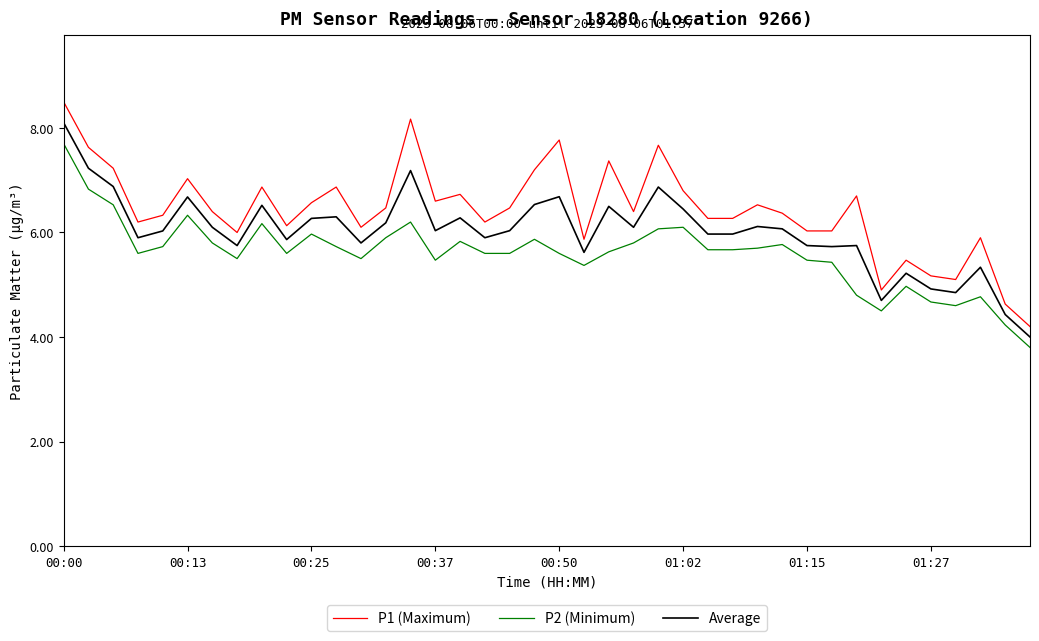

Rank the series by their maximum value, from highest to lowest.

P1 (Maximum), Average, P2 (Minimum)